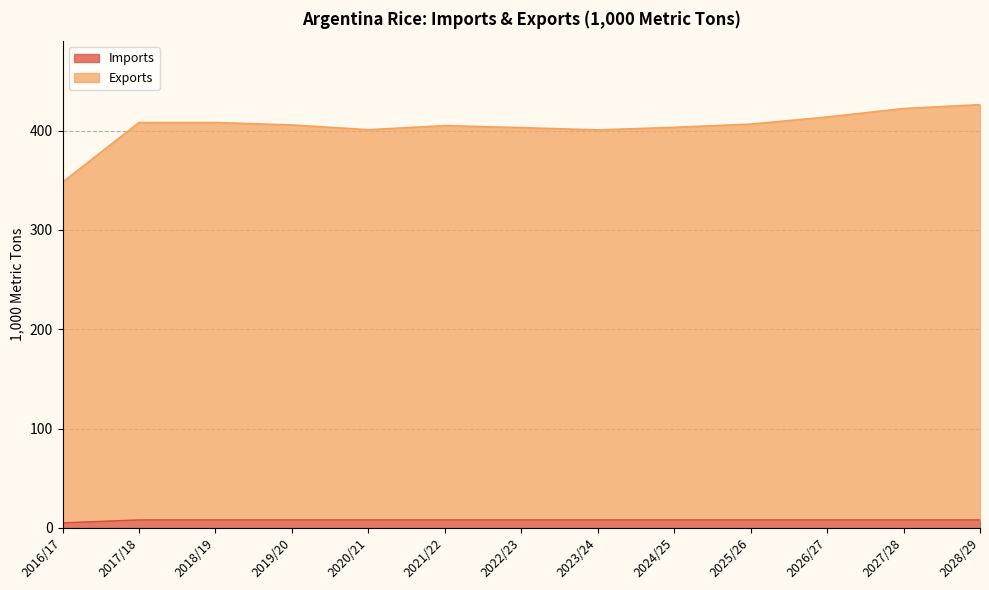

At which category does the chart reach its peak across all series?

2028/29